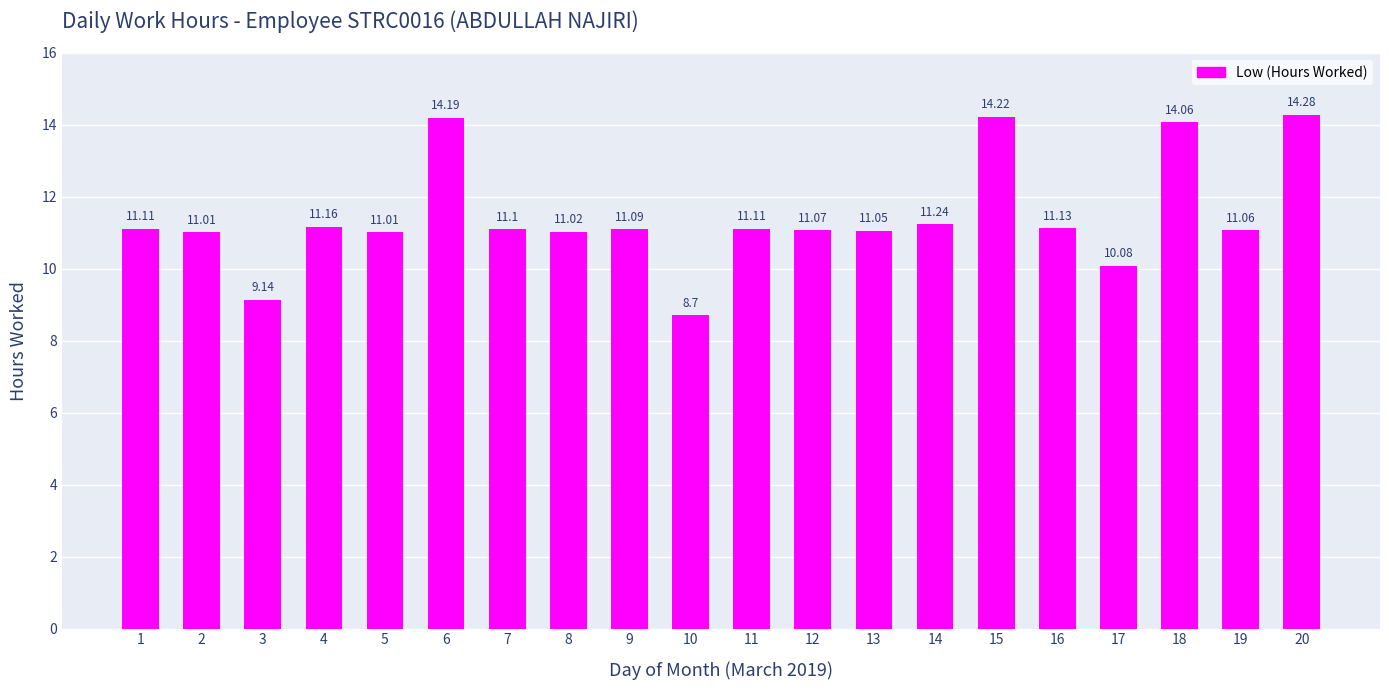

Reading left to right, transcribe all the data shown in this chart.

1=11.1	2=11.0	3=9.1	4=11.2	5=11.0	6=14.2	7=11.1	8=11.0	9=11.1	10=8.7	11=11.1	12=11.1	13=11.1	14=11.2	15=14.2	16=11.1	17=10.1	18=14.1	19=11.1	20=14.3